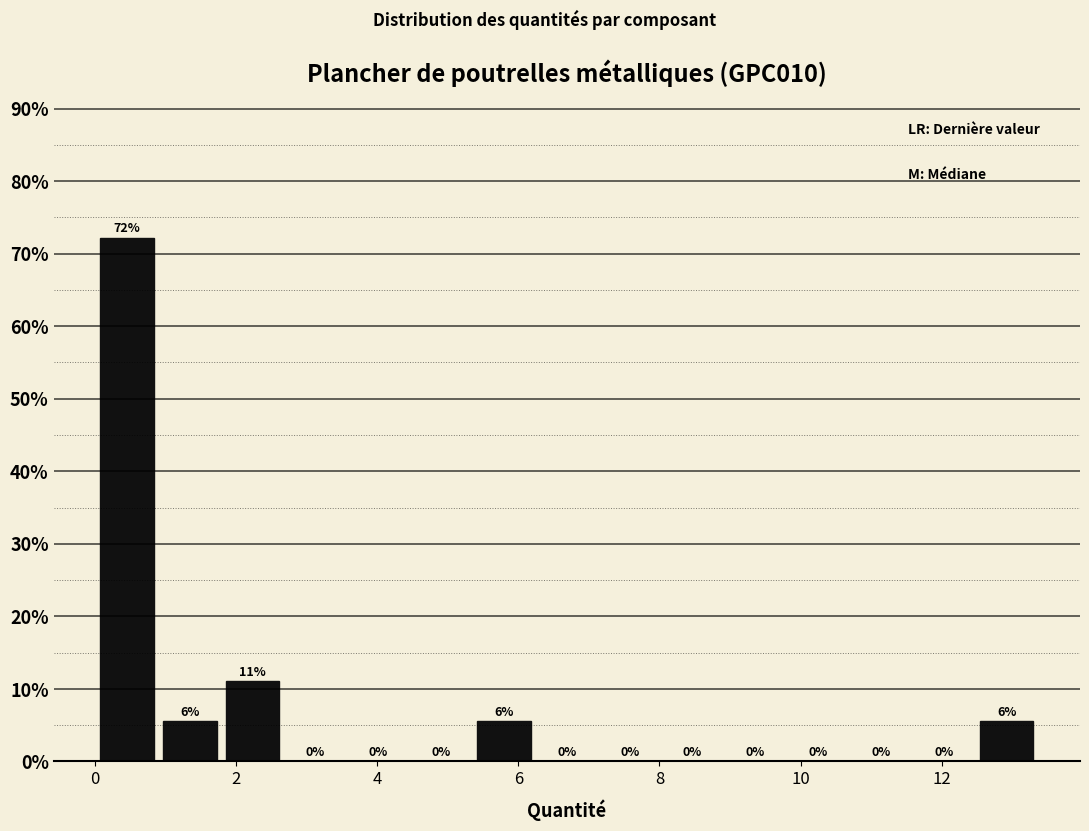

Which range on the x-axis has the tallest bar?

0.0 to 1.0